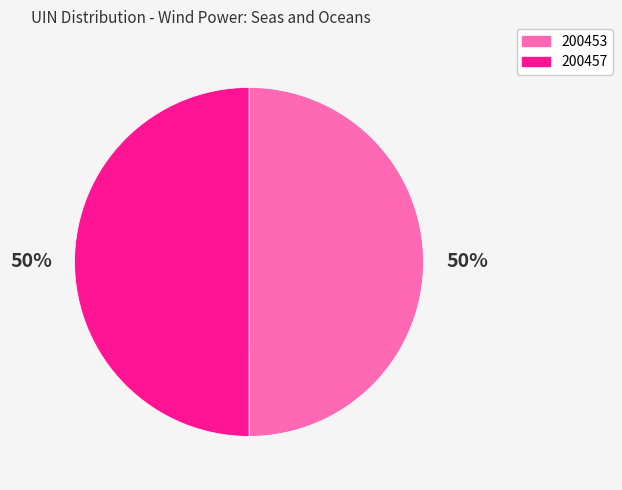

What is the ratio of the value at 200453 to the value at 200457?

1.0